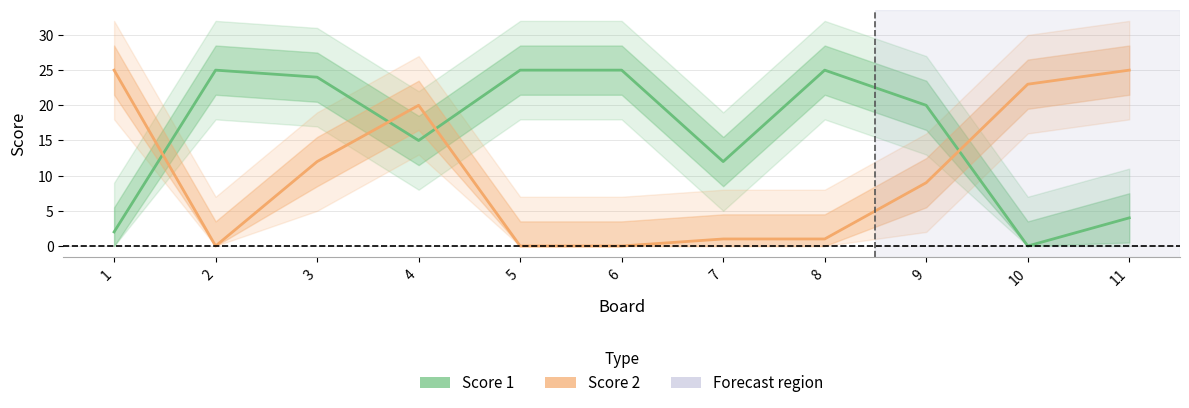

At 11, list the series in order from smallest to largest.

Score 1, Score 2